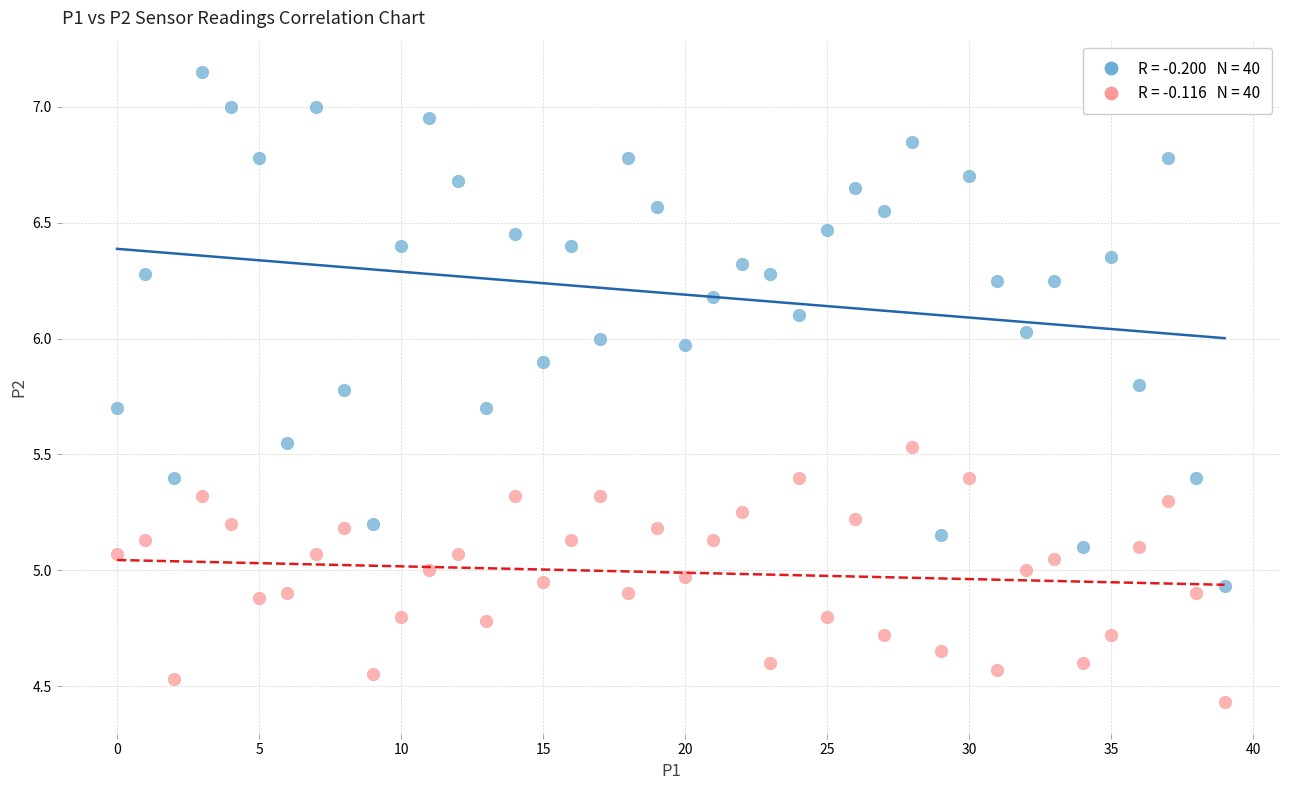

Across all data points, what is the range of Y values (max minus min)?

2.7